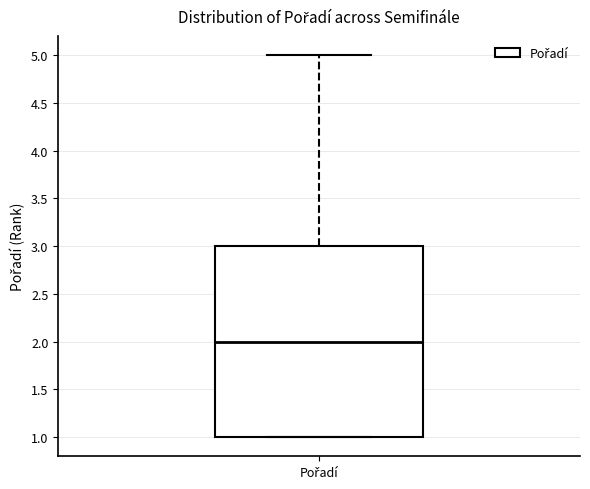

Transcribe this box plot: give where the median line is, the range the box spans, and where the two whiskers end, as read against the y-axis. The values are not printed on the chart, so give them approximately, as read against the axis.

median 2, box 1 to 3, whiskers 1 to 5